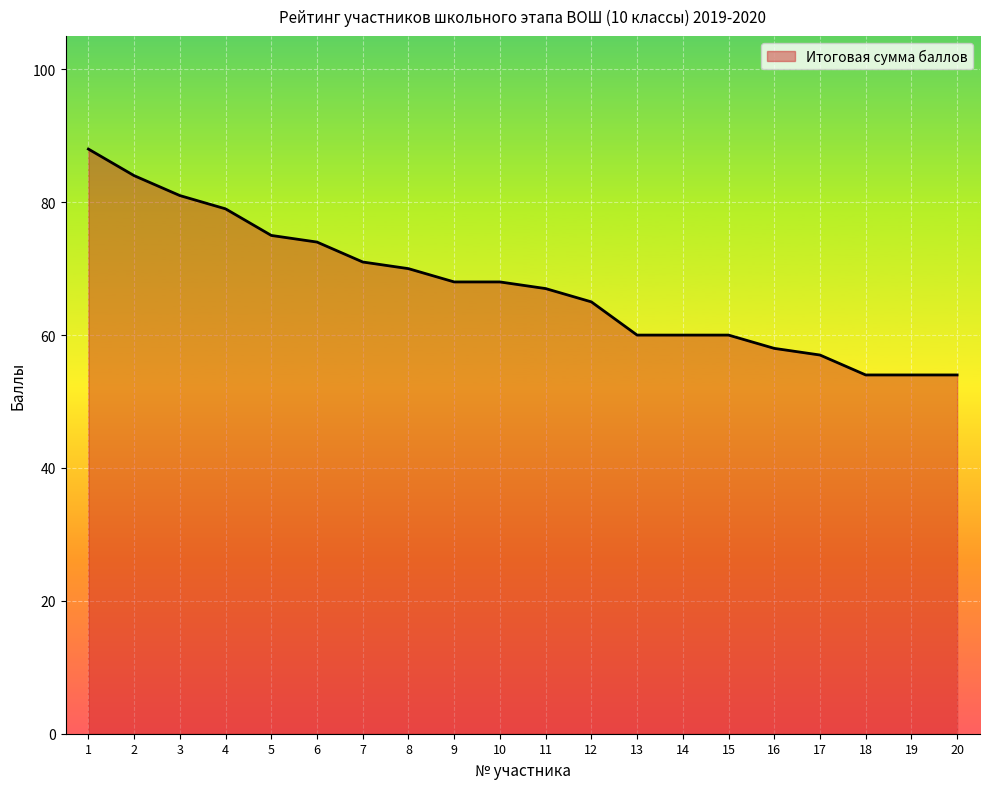

What is the change in value from 1 to 10?

-20